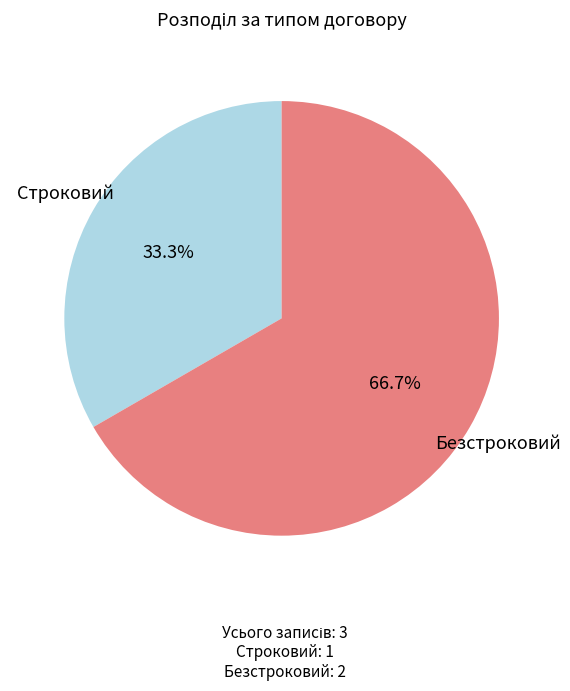

What is the smallest slice in the pie chart?

Строковий